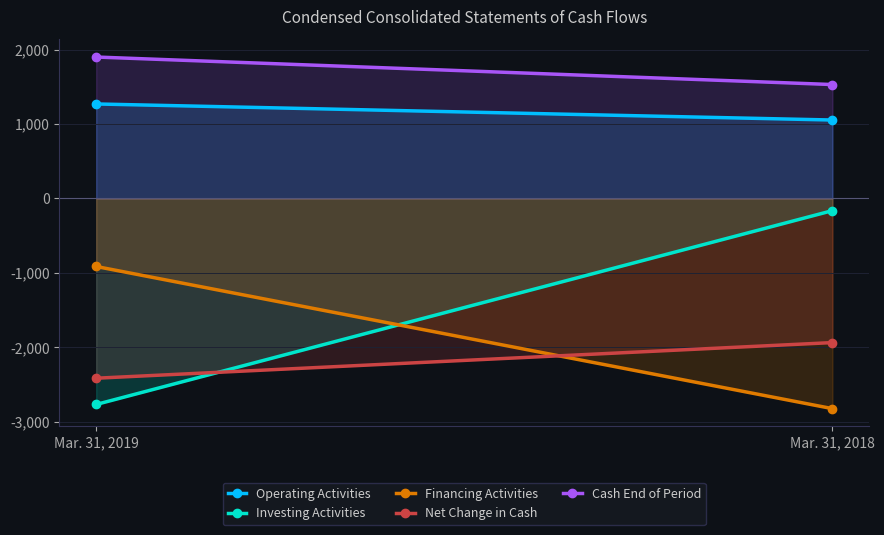

Which has a higher value, Mar. 31, 2019 or Mar. 31, 2018?

Mar. 31, 2019